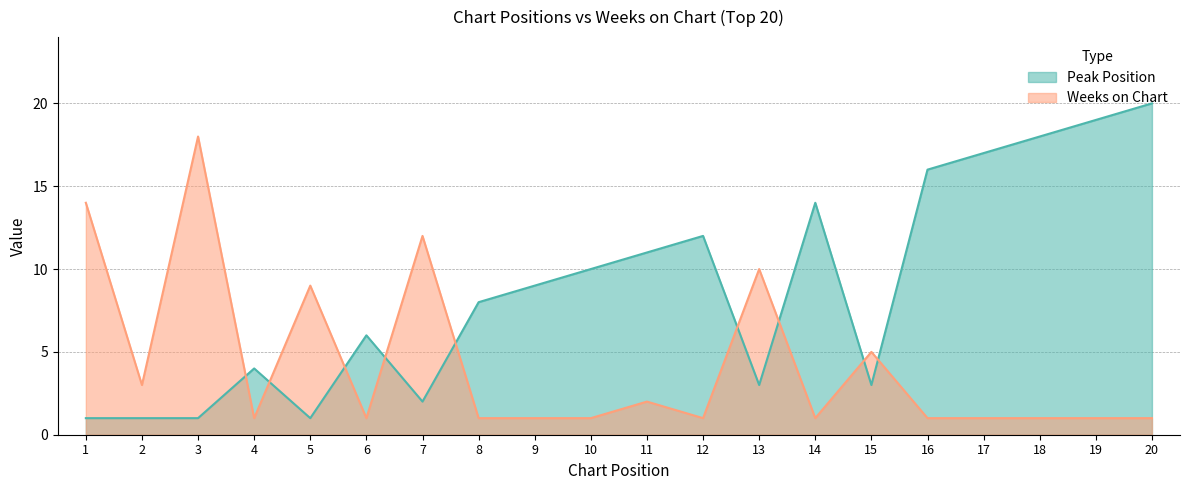

What is the sum of the Weeks on Chart values at 11 and 5?

11